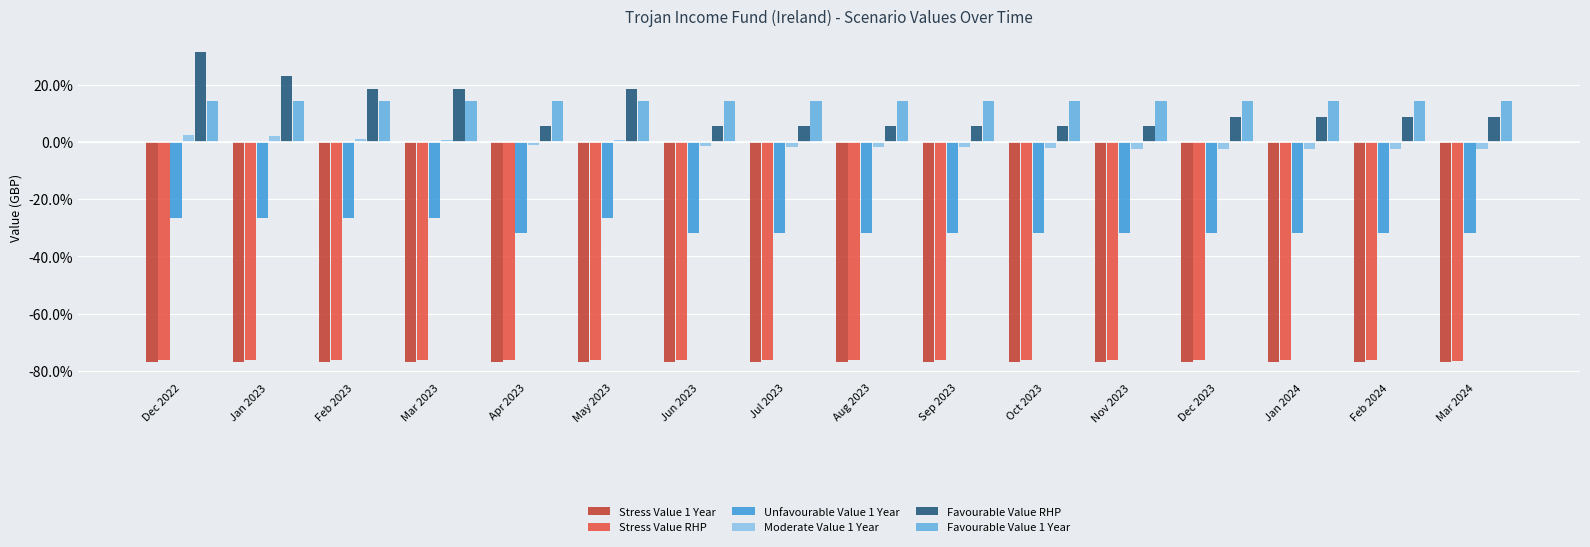

Rank the categories by Moderate Value 1 Year value from highest to lowest.

Dec 2022, Jan 2023, Feb 2023, Mar 2023, May 2023, Apr 2023, Jun 2023, Jul 2023, Aug 2023, Sep 2023, Oct 2023, Nov 2023, Dec 2023, Jan 2024, Feb 2024, Mar 2024